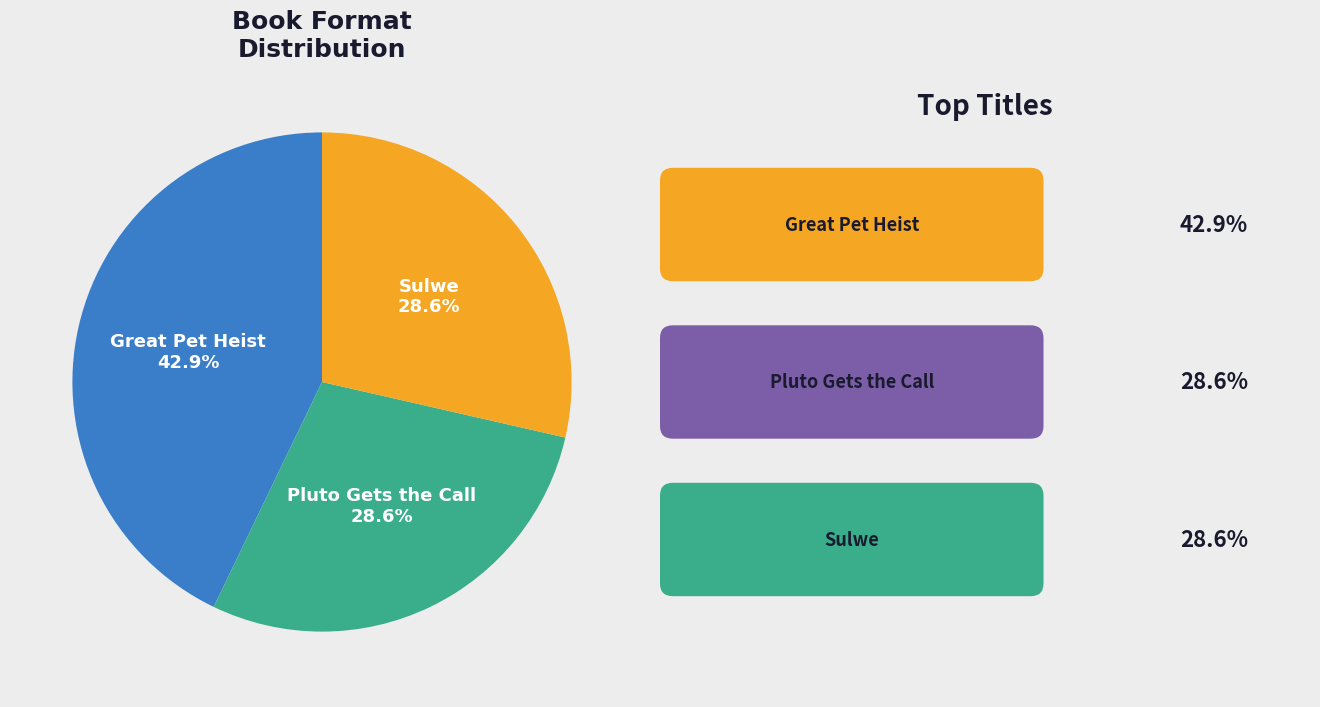

Is there any slice that represents more than half of the pie?

No